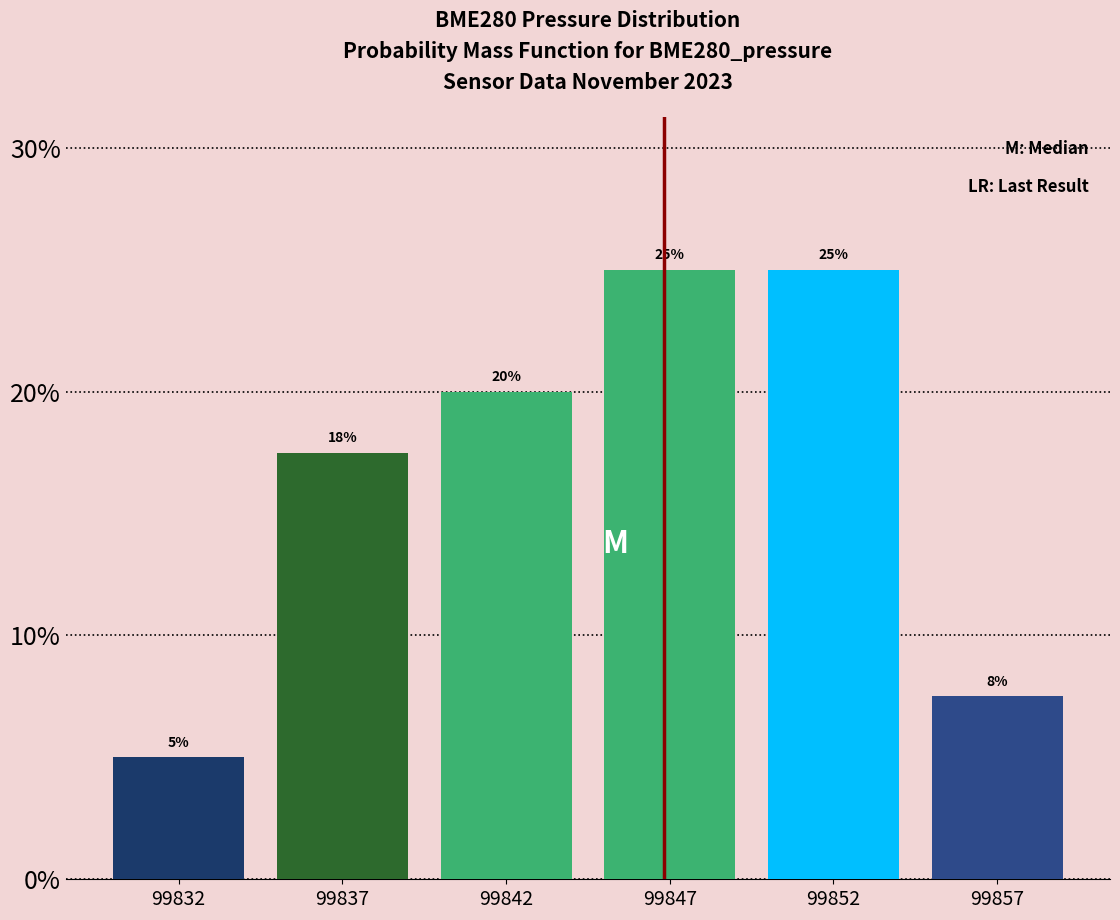

What is the value of the 2nd bar from the left?

17.5